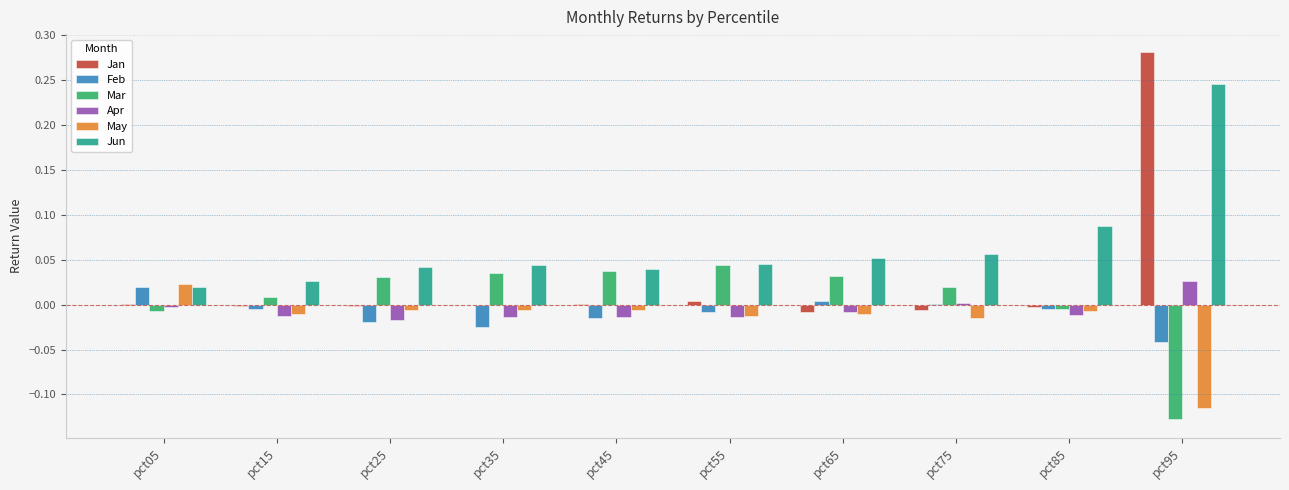

How many data points does each series have?

10